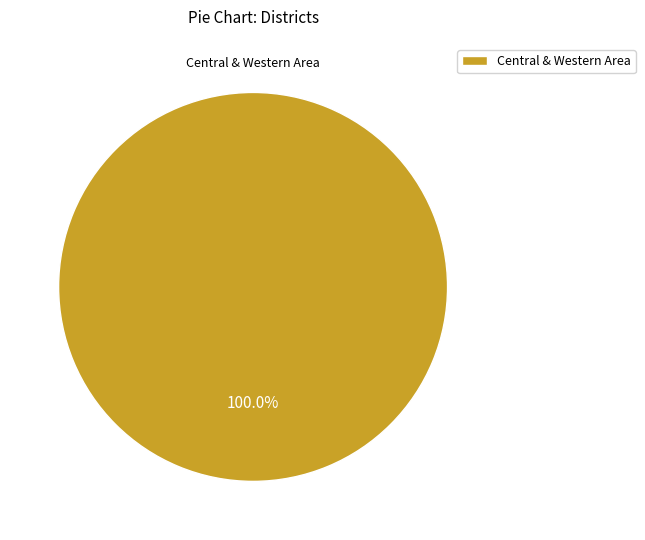

Is Central & Western Area the majority of the pie?

Yes